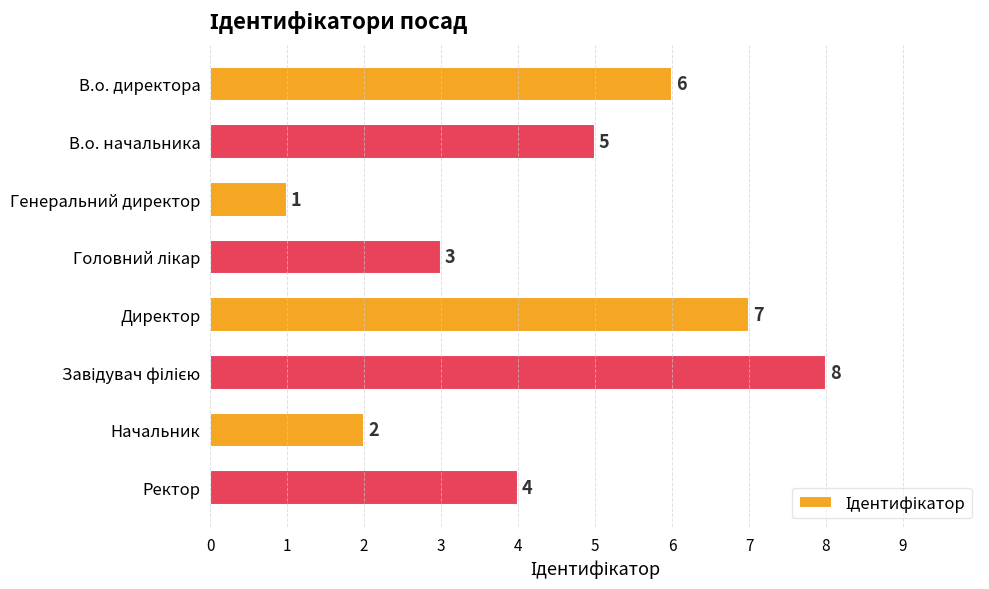

Reading top to bottom, list all the values displayed in this chart.

6	5	1	3	7	8	2	4